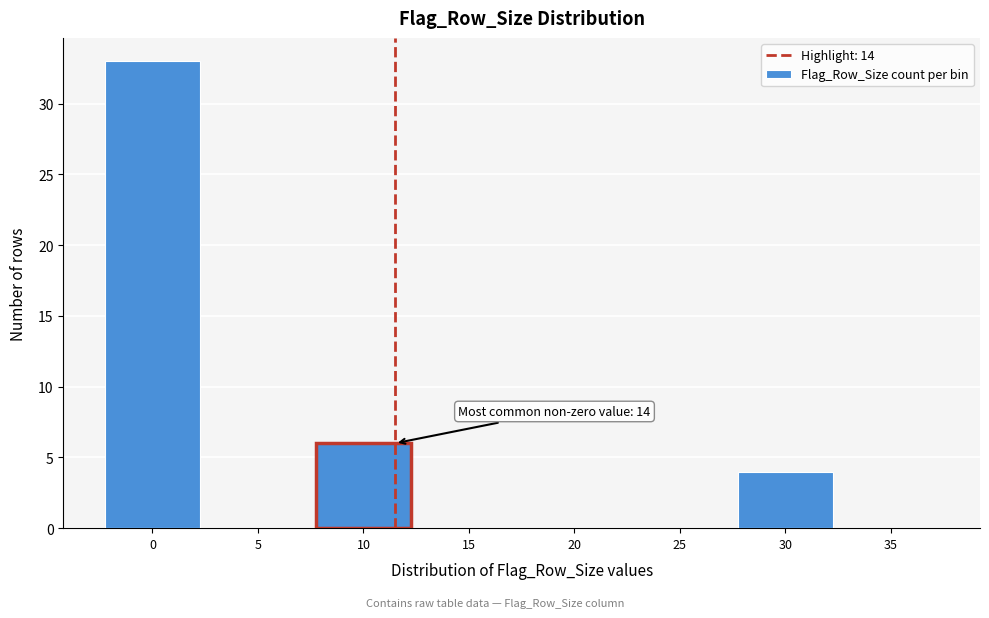

Reading right to left, what are all the values shown in this chart?

35=0	30=4	25=0	20=0	15=0	10=6	5=0	0=33